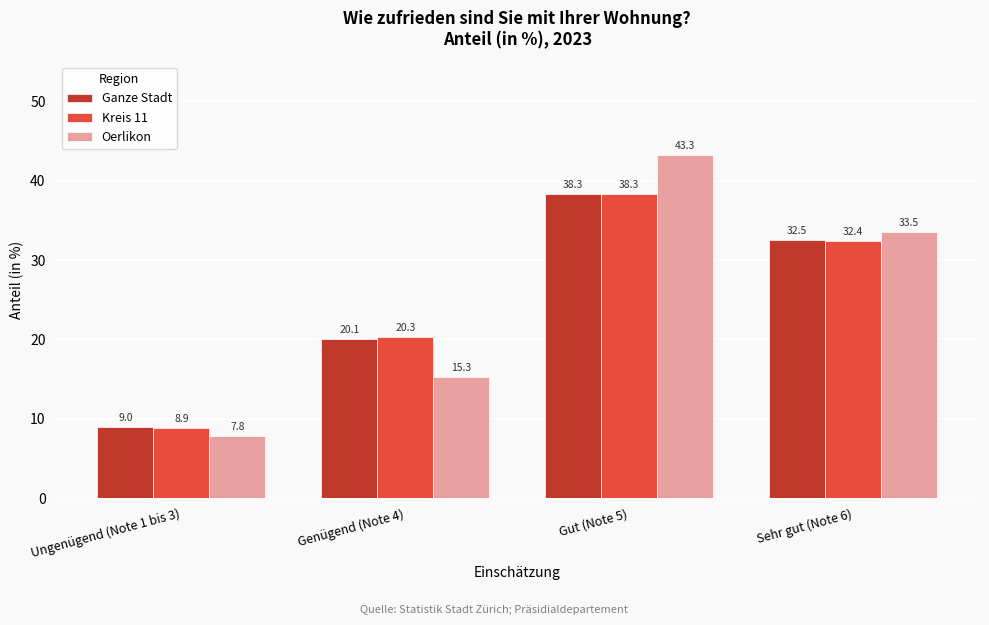

Reading left to right, transcribe all the data shown in this chart.

Ganze Stadt: Ungenügend (Note 1 bis 3)=9.0	Genügend (Note 4)=20.1	Gut (Note 5)=38.3	Sehr gut (Note 6)=32.5
Kreis 11: Ungenügend (Note 1 bis 3)=8.9	Genügend (Note 4)=20.3	Gut (Note 5)=38.3	Sehr gut (Note 6)=32.4
Oerlikon: Ungenügend (Note 1 bis 3)=7.8	Genügend (Note 4)=15.3	Gut (Note 5)=43.3	Sehr gut (Note 6)=33.5